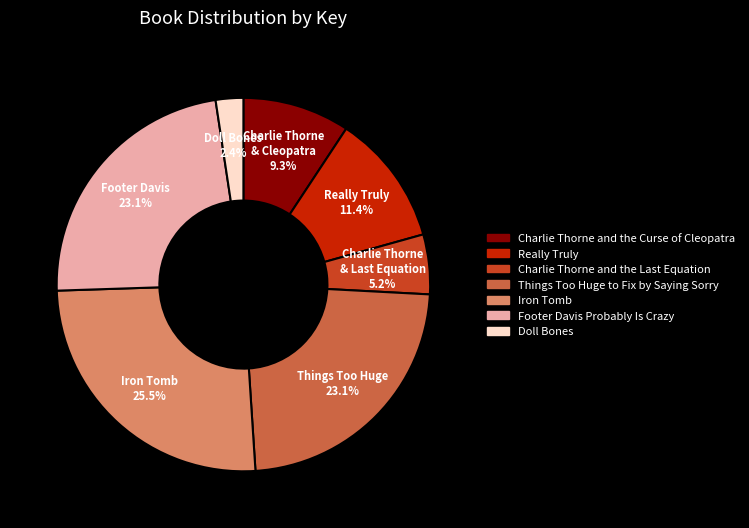

What is the total percentage of Charlie Thorne and the Curse of Cleopatra and Iron Tomb?

34.8%